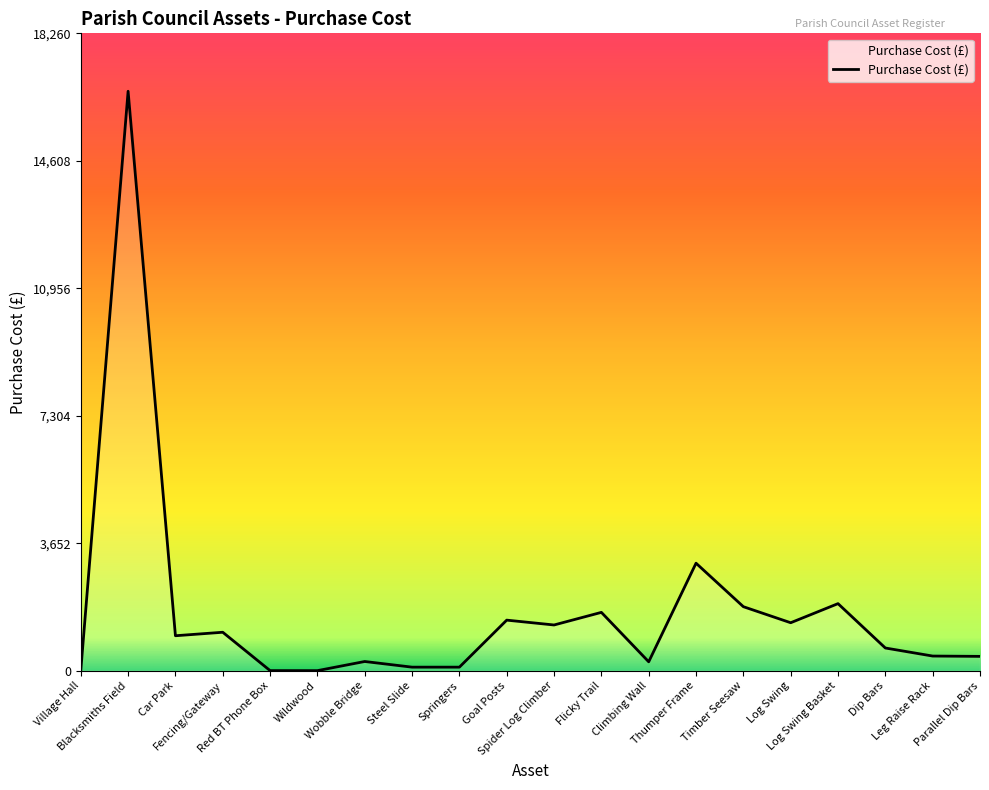

The chart shows a value of 648.9 at Dip Bars. True or false?

True